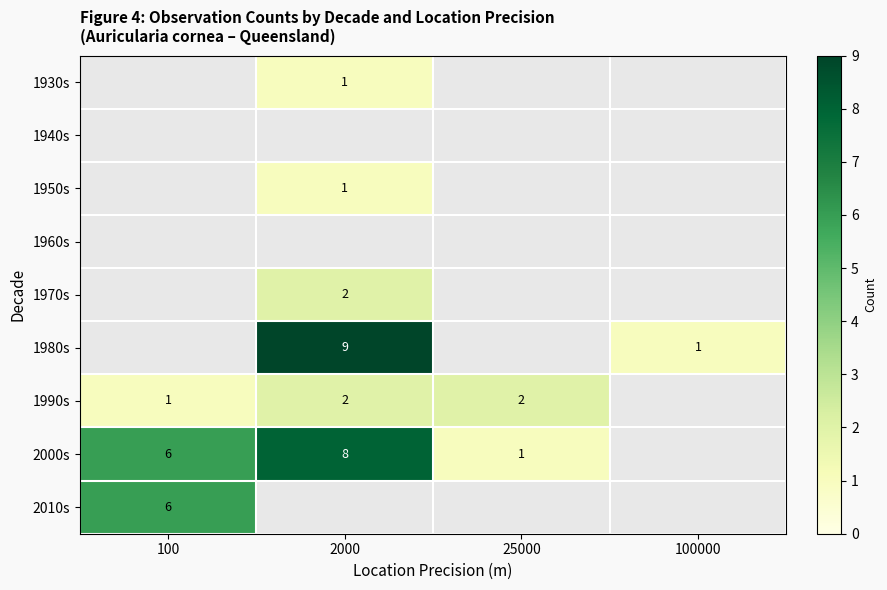

The value of 1980s at 2000 is 9. True or false?

True